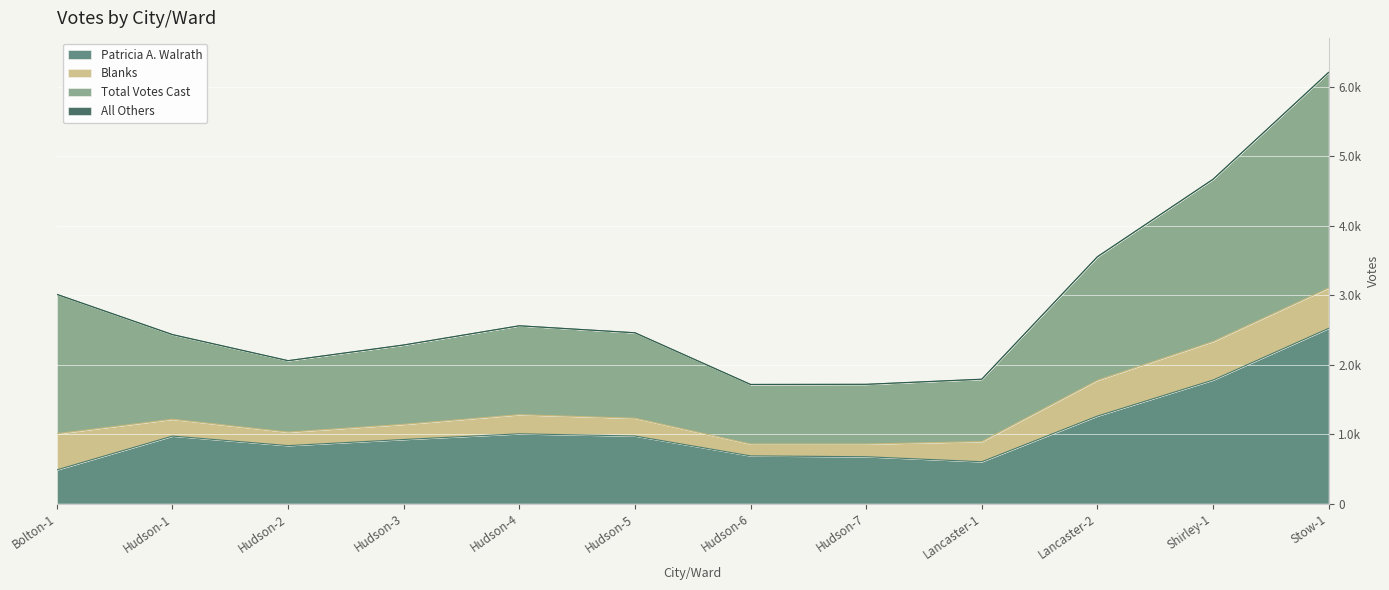

Rank the series at Shirley-1 from highest to lowest value.

Total Votes Cast, Patricia A. Walrath, Blanks, All Others